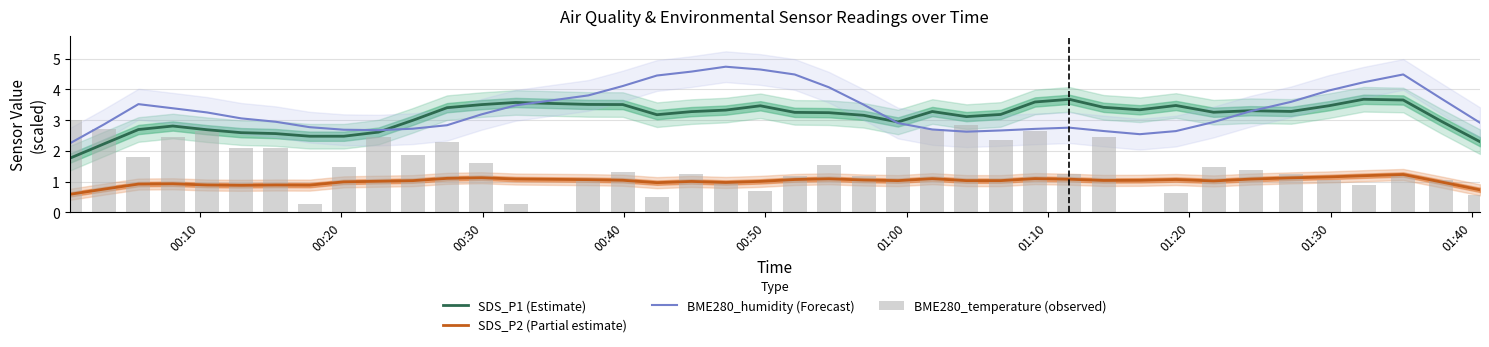

What are all the series names shown in the legend?

SDS_P1 (Estimate), SDS_P2 (Partial estimate), BME280_humidity (Forecast), BME280_temperature (observed)